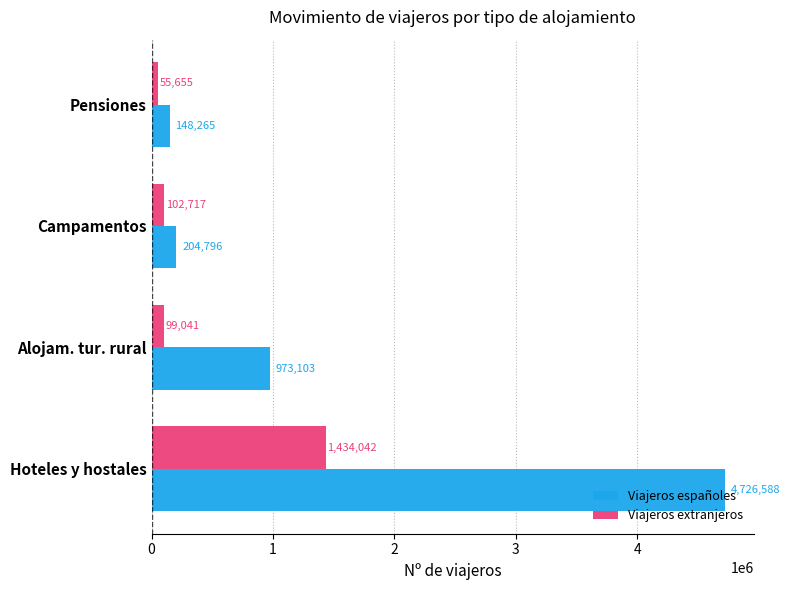

Rank the categories by Viajeros españoles value from highest to lowest.

Hoteles y hostales, Alojam. tur. rural, Campamentos, Pensiones